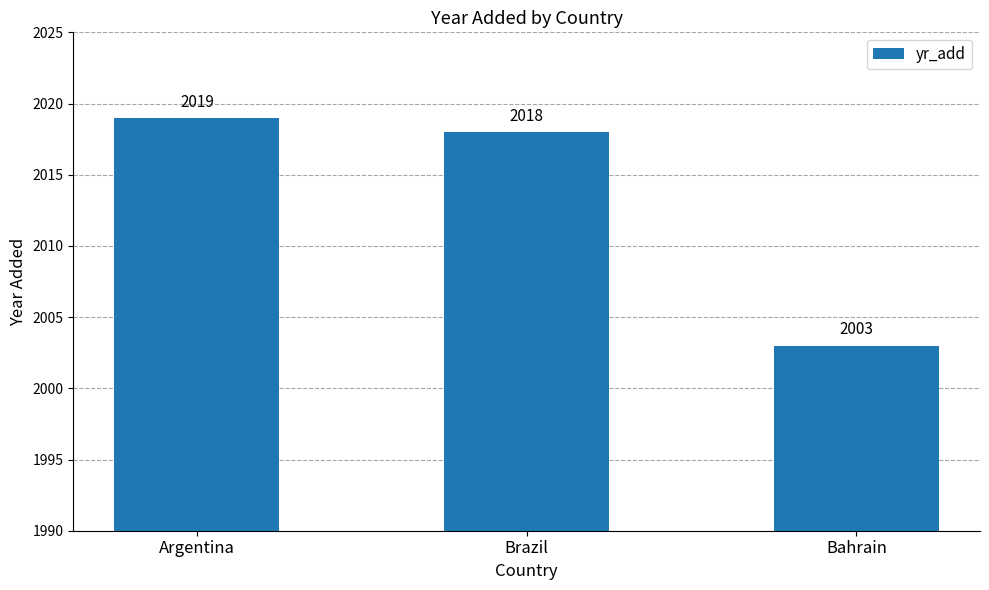

How many data points are less than 2018?

1